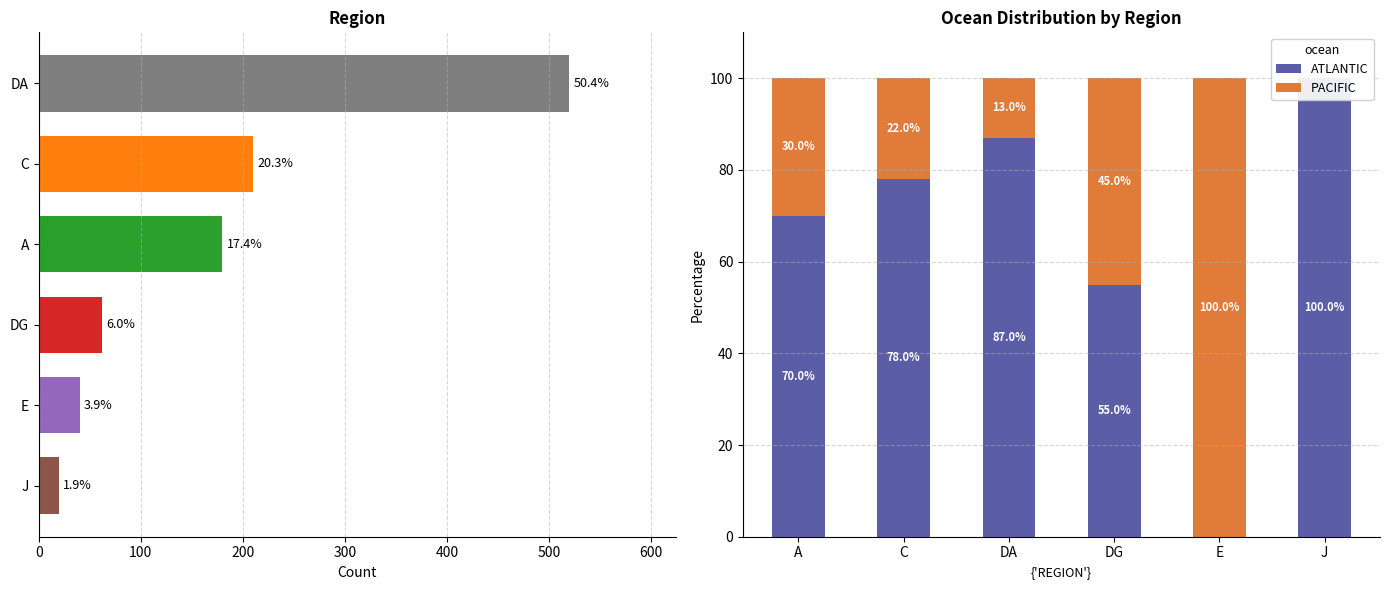

Is the value of ATLANTIC at E greater than the value of PACIFIC at J?

No